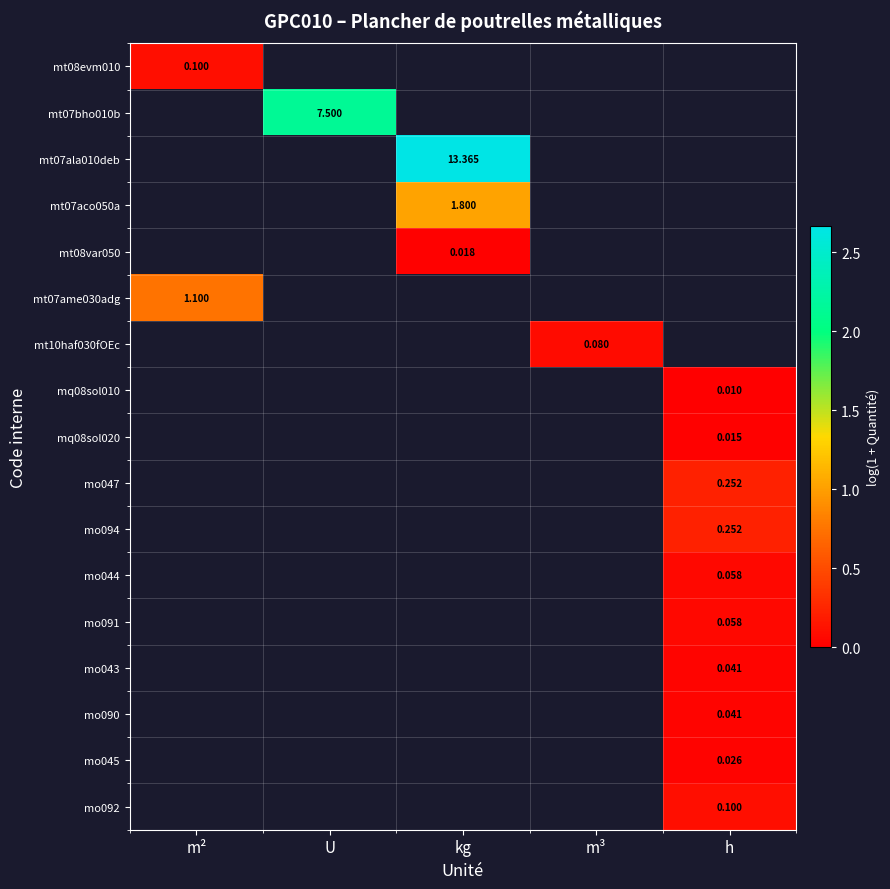

How many series are shown in this chart?

17